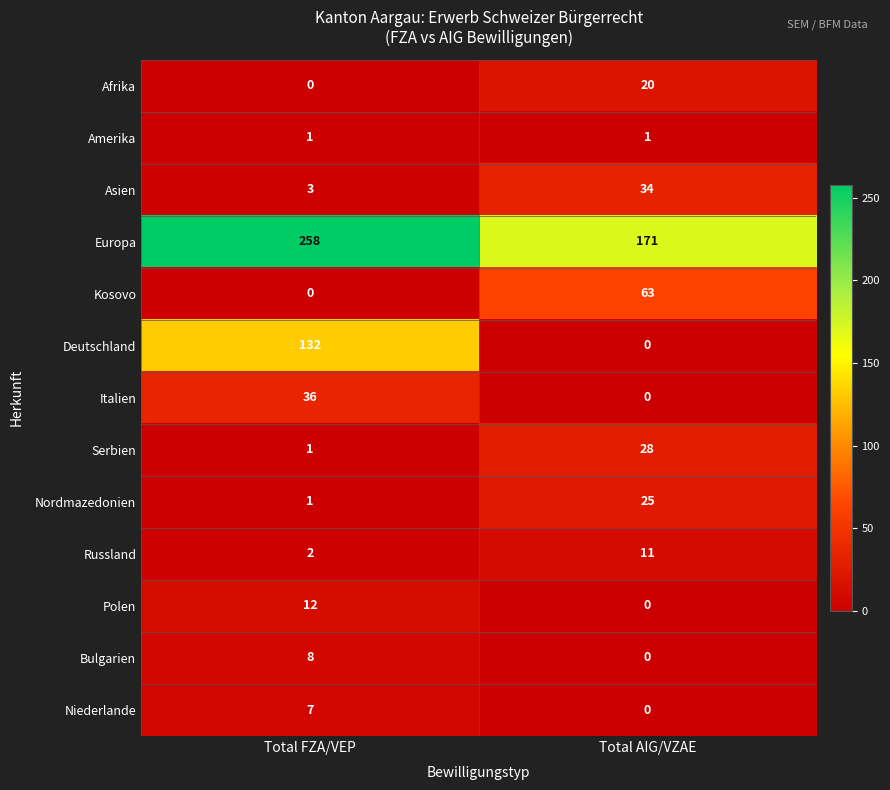

At which label does Russland reach its peak?

Total AIG/VZAE